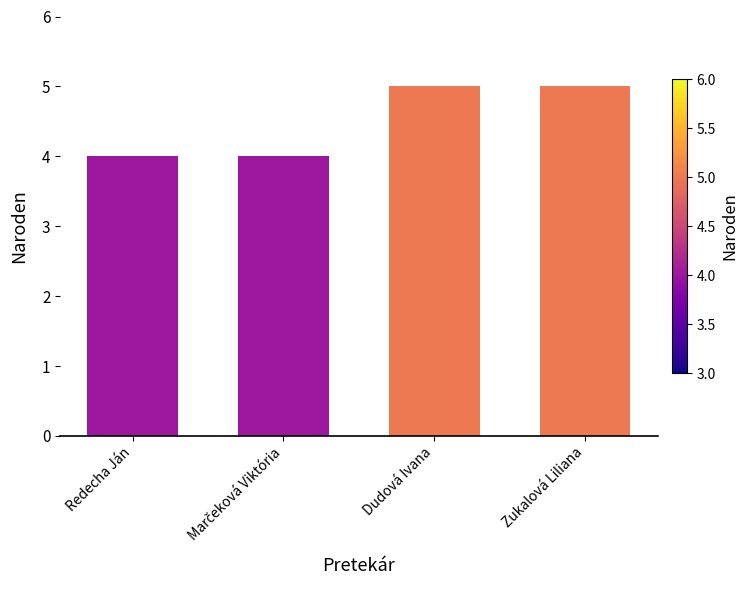

Is it true that the value at Dudová Ivana is 5?

True